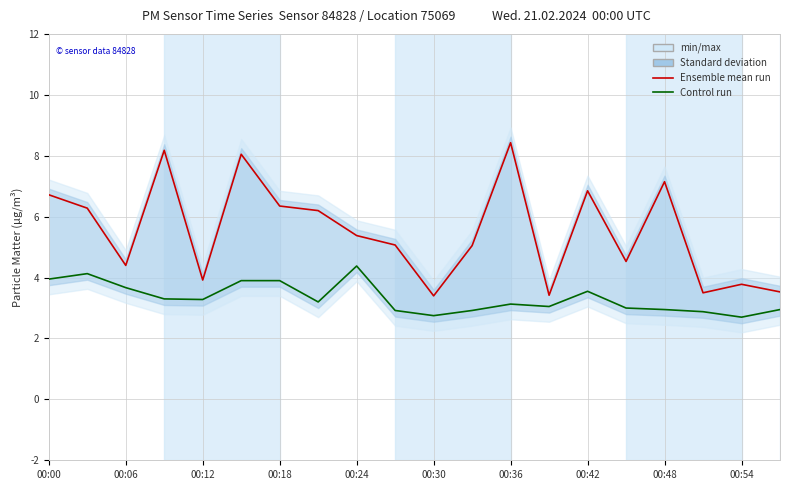

Which series has the widest spread of values?

P1 (Ensemble mean run)